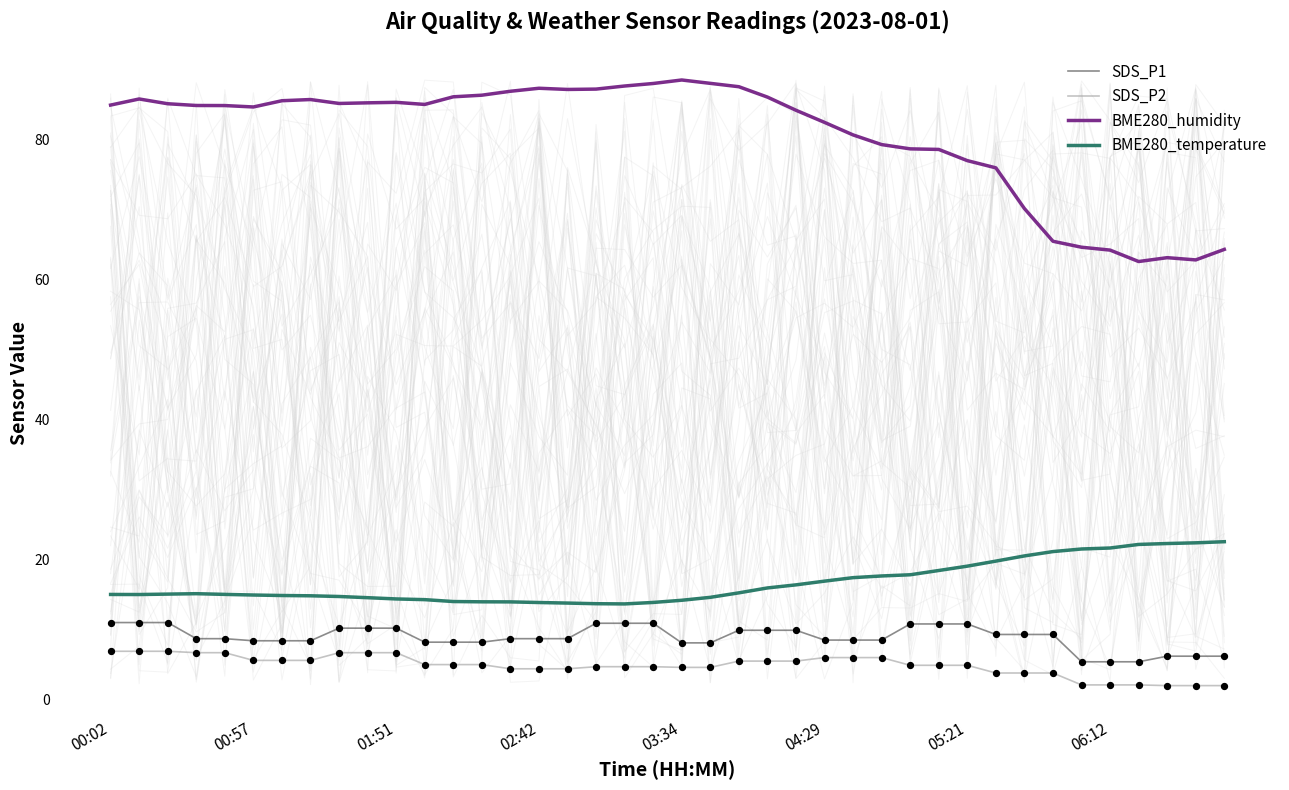

Is the value of SDS_P2 at 21 greater than the value of BME280_humidity at 23?

No